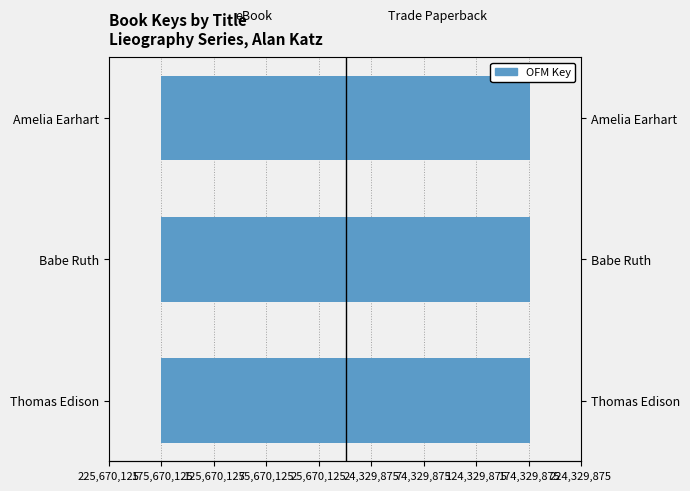

What is the sum of all Trade Paperback values?

527009295